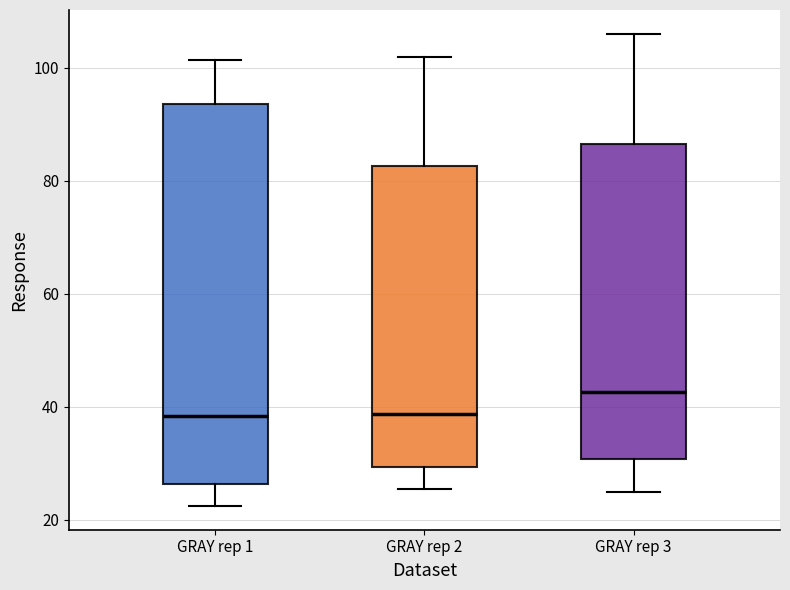

Which box is the tallest, from its lower edge to its upper edge?

GRAY rep 1